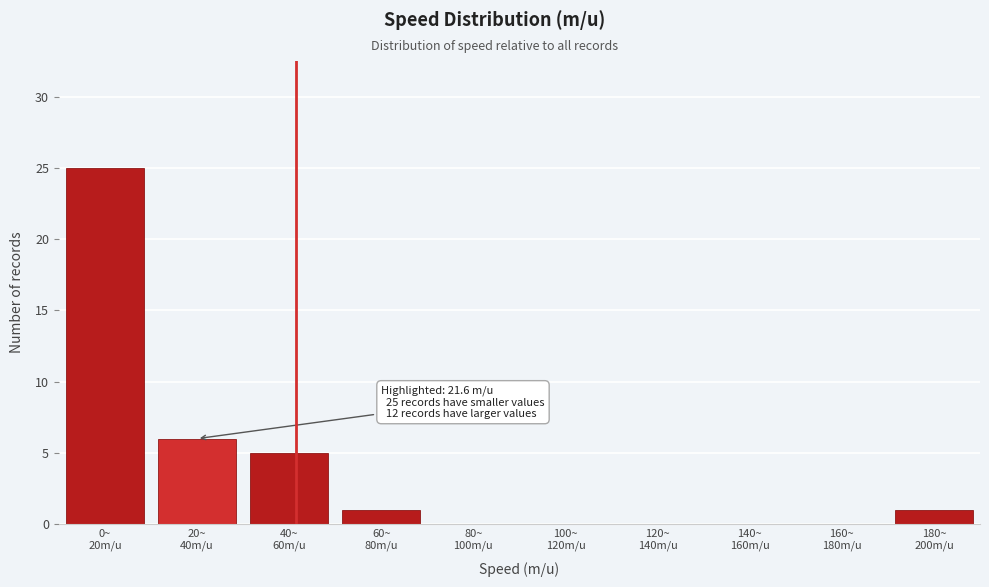

What is the greatest value displayed?

25